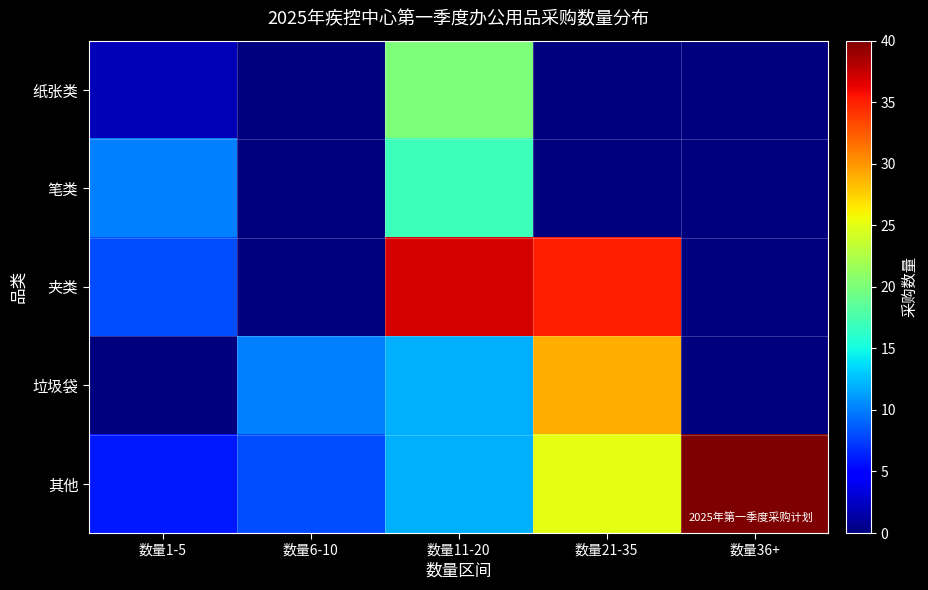

Between 数量21-35 and 数量36+, which is larger?

数量21-35